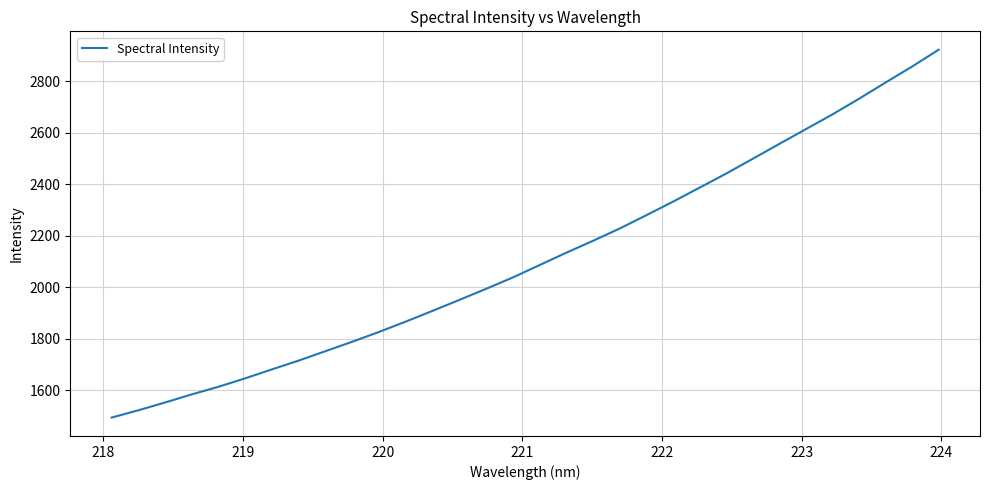

What is the greatest value displayed?

2921.9